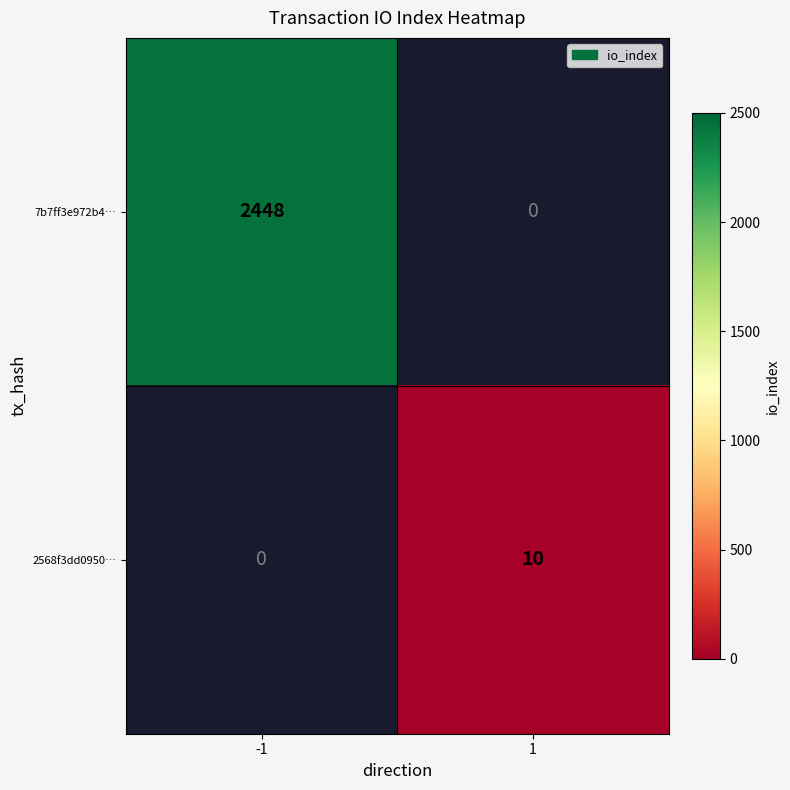

The value of 2568f3dd0950… at 1 is 10. True or false?

True